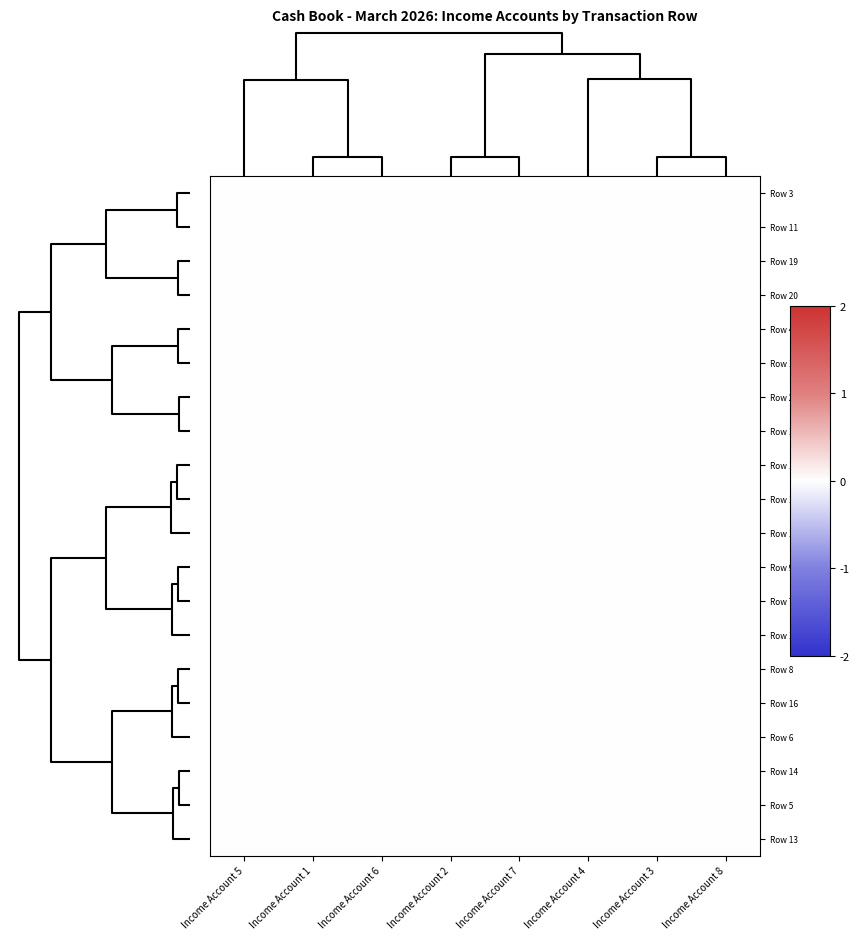

List the series in order of their peak value, lowest first.

Row 13, Row 5, Row 2, Row 16, Row 10, Row 8, Row 18, Row 19, Row 4, Row 7, Row 14, Row 11, Row 12, Row 15, Row 9, Row 1, Row 6, Row 17, Row 3, Row 20